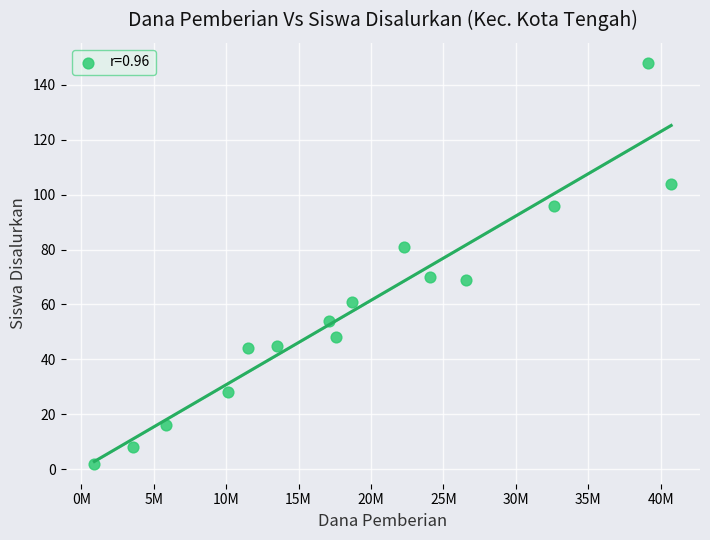

What is the range of Y values (max minus min)?

146